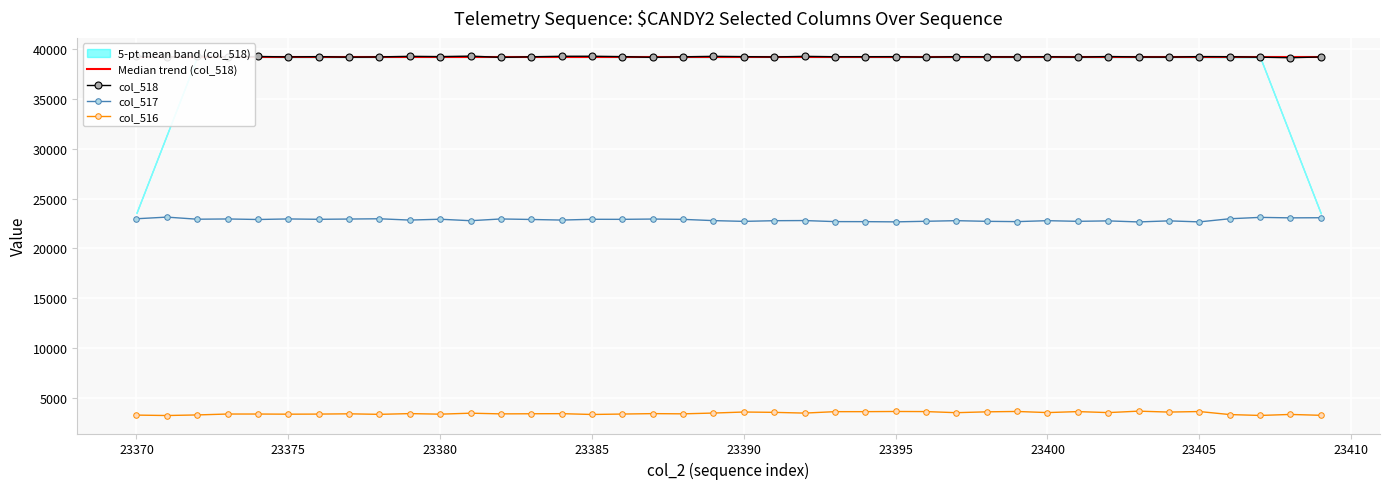

Is it true that col_516 equals 1350 at 23380?

False